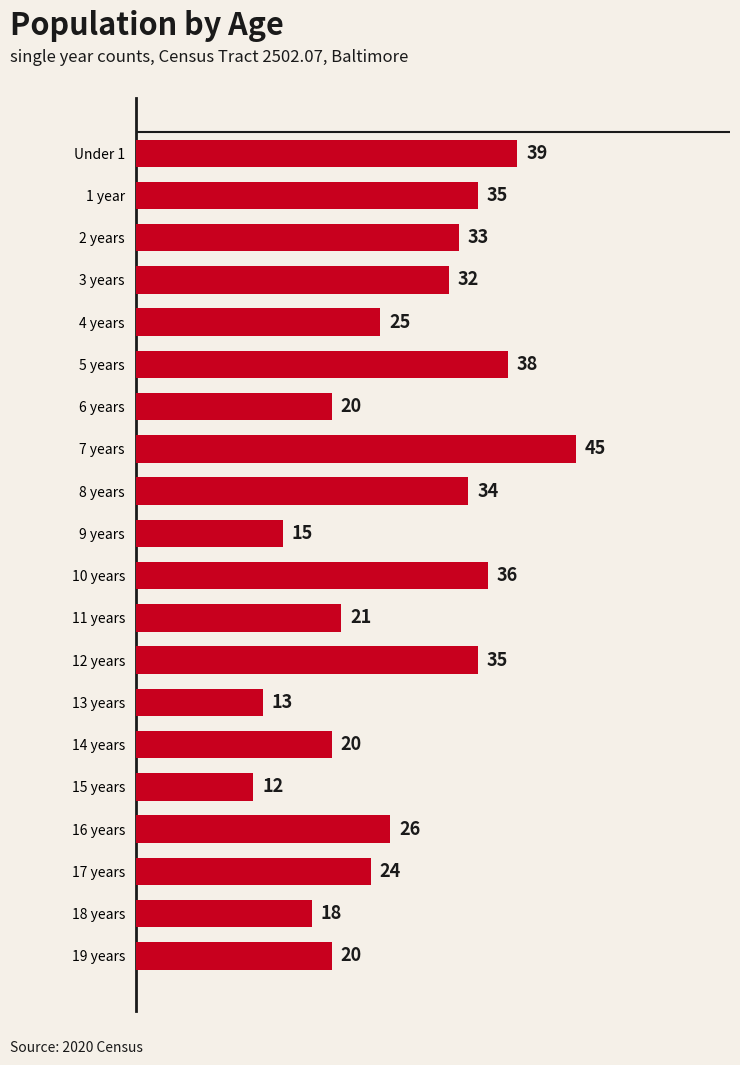

Between 15 years and 1 year, which is larger?

1 year